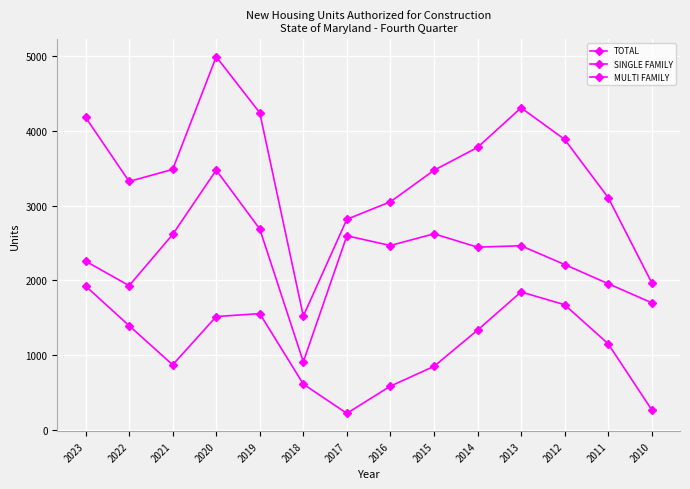

Does the chart display data point markers on the line(s)?

Yes